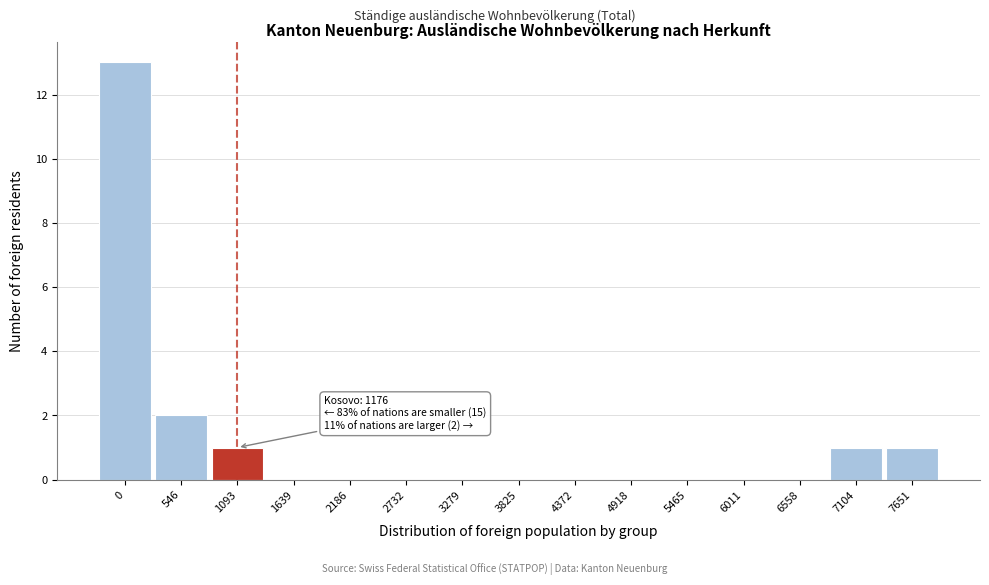

Reading left to right, list all the values displayed in this chart.

0=13	546=2	1093=1	1639=0	2186=0	2732=0	3279=0	3825=0	4372=0	4918=0	5465=0	6011=0	6558=0	7104=1	7651=1